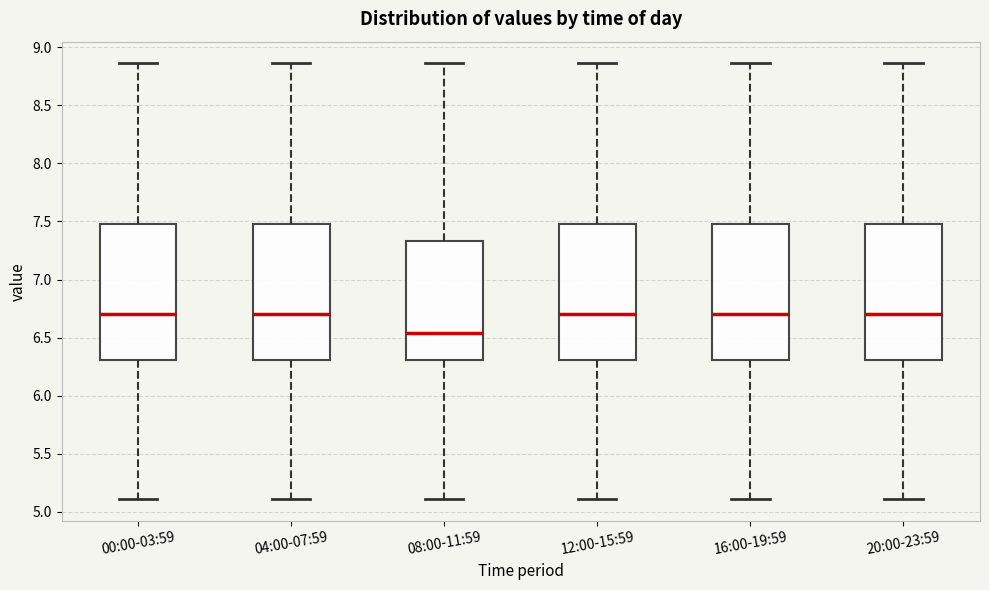

Where does the lower whisker of the box for 08:00-11:59 end on the y-axis? The values are not printed on the chart, so give them approximately, as read against the axis.

5.10